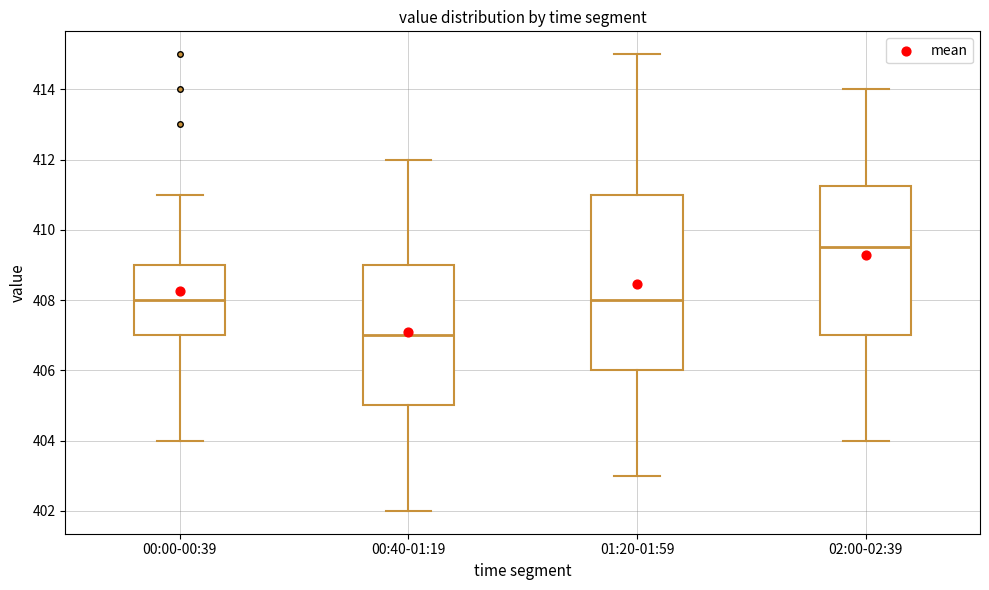

Which box's median line is the lowest?

00:40-01:19